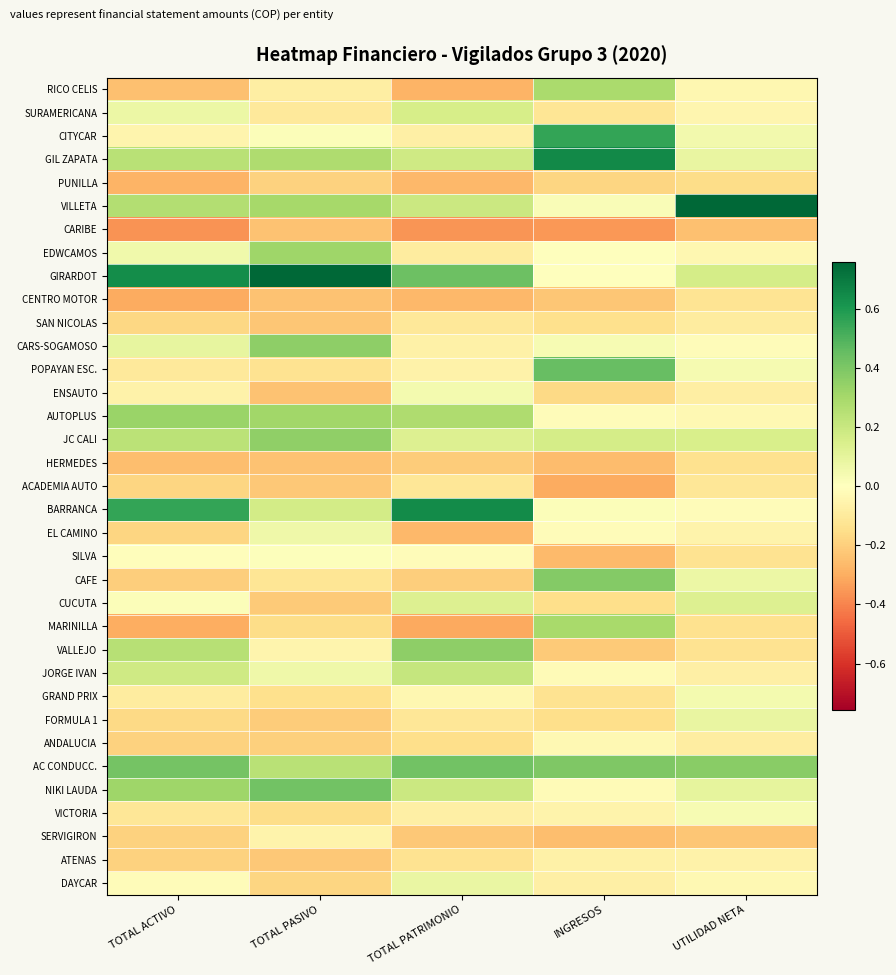

At how many categories does at least one series exceed 0?

5